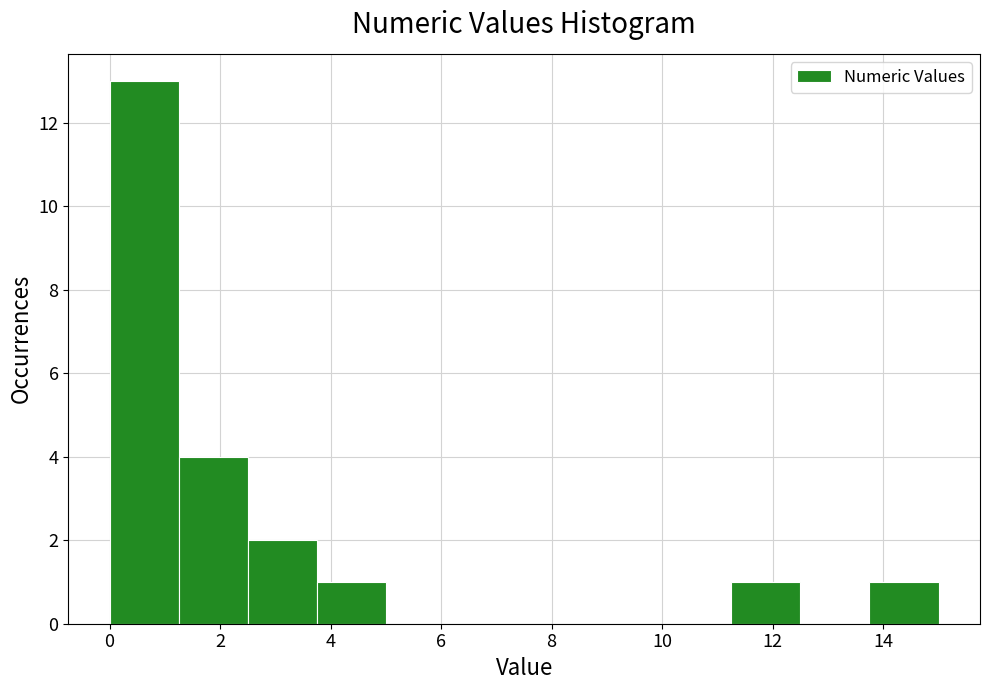

Reading left to right, list every bar in this chart as the range it spans on the x-axis followed by its height. Neither the bar edges nor the heights are printed on the chart, so give them approximately, as read against the axes.

0.0 to 1.2: 13
1.2 to 2.6: 4
2.6 to 3.8: 2
3.8 to 5.0: 1
5.0 to 6.2: 0
6.2 to 7.6: 0
7.6 to 8.8: 0
8.8 to 10.0: 0
10.0 to 11.2: 0
11.2 to 12.6: 1
12.6 to 13.8: 0
13.8 to 15.0: 1